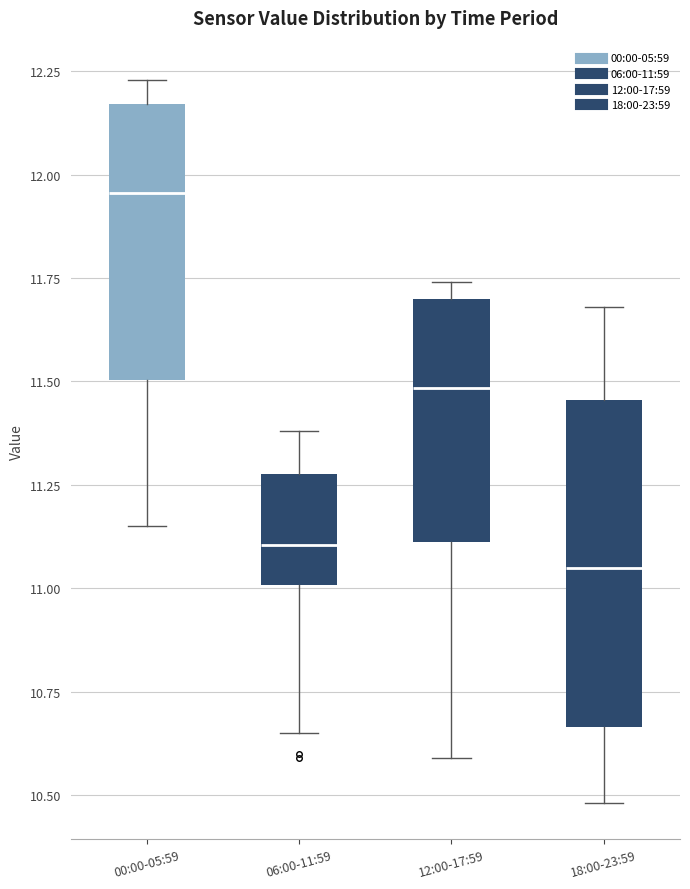

Where does the median line of the box for 12:00-17:59 sit on the y-axis? The values are not printed on the chart, so give them approximately, as read against the axis.

11.50